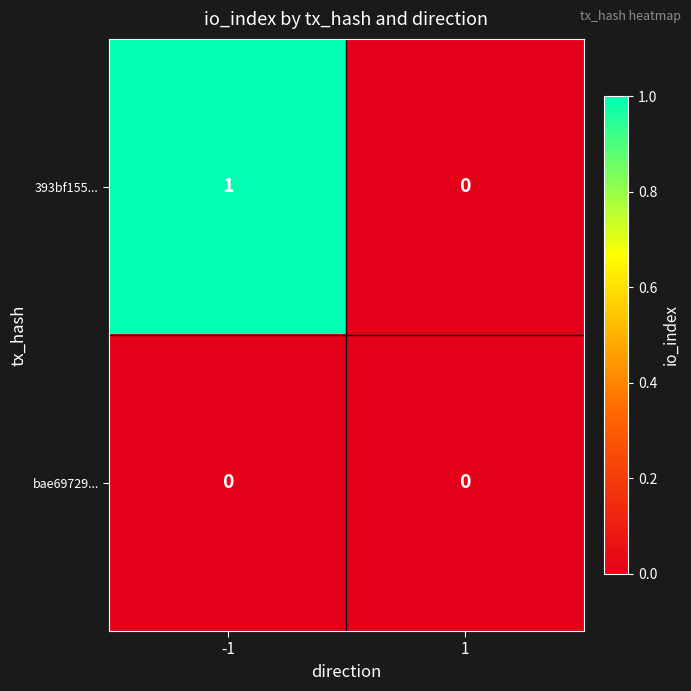

Which series changed the most between -1 and 1?

393bf155...